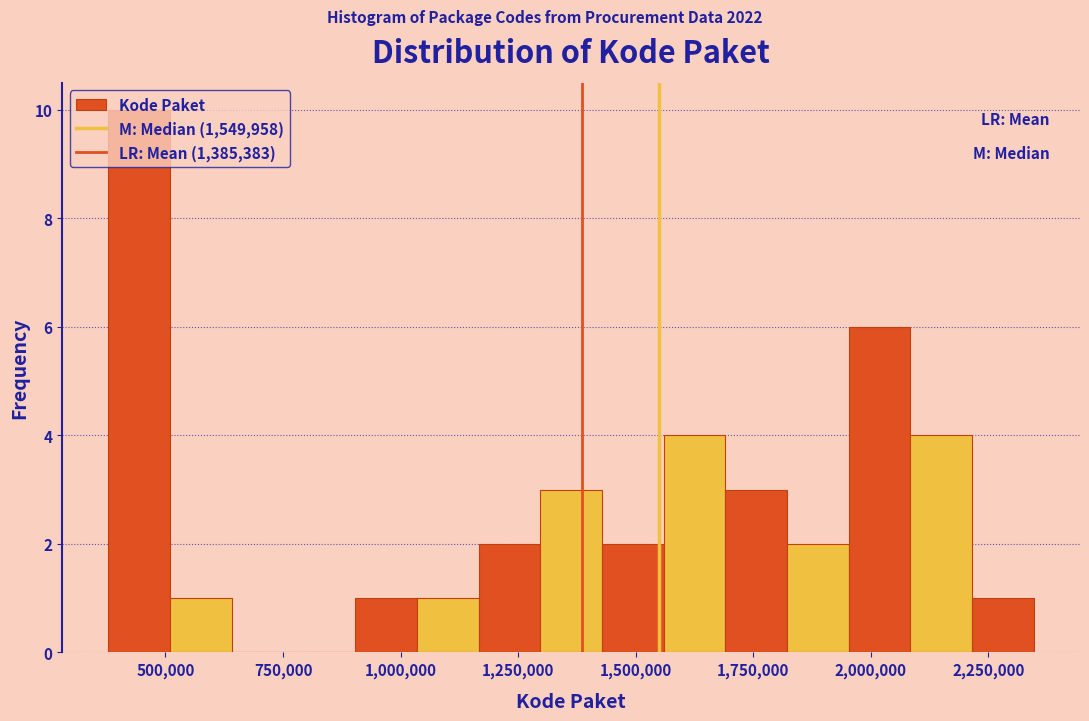

Around what value on the x-axis is the tallest bar? Give the approximate position of its centre, as read against the axis.

450000